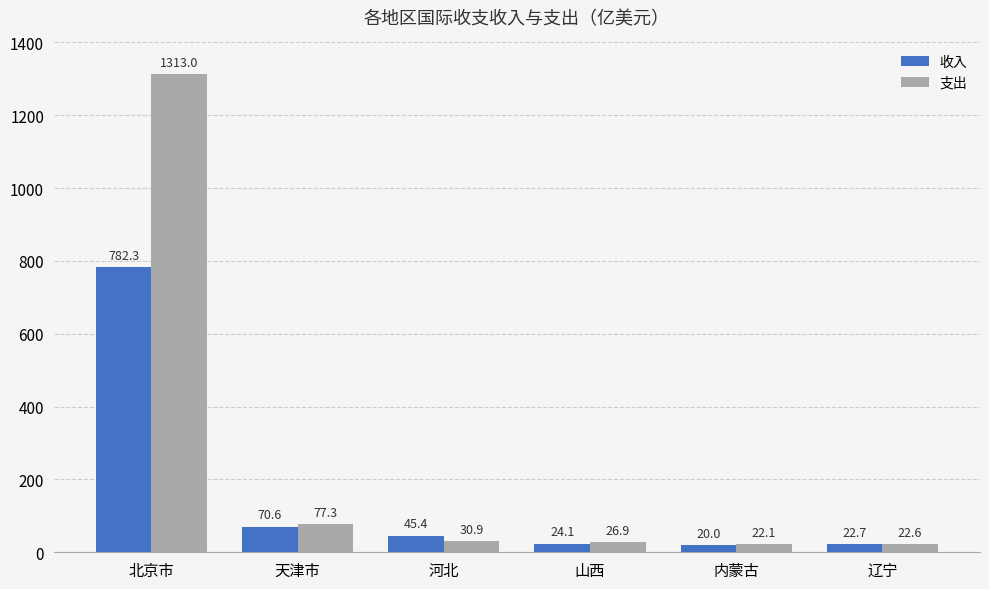

Which category has the lowest value in the 收入 series?

内蒙古